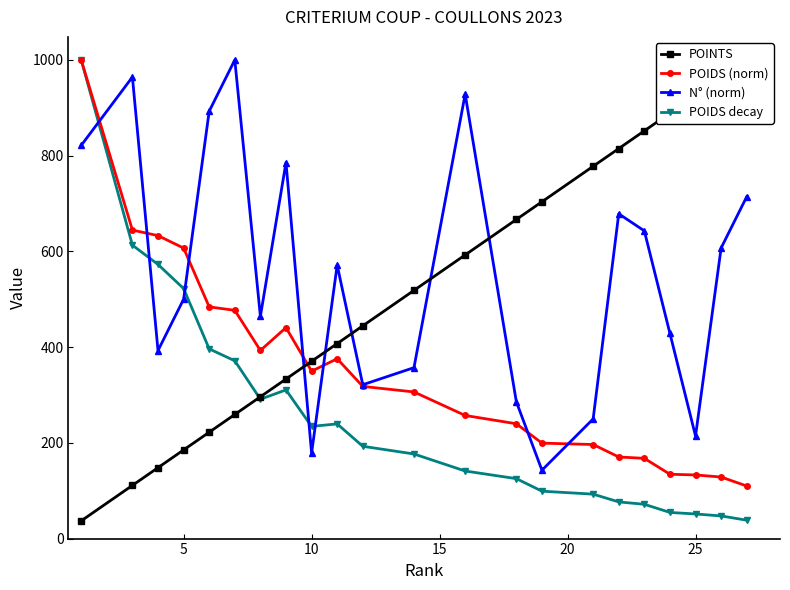

What is the lowest value of the POIDS (norm) series?

109.8